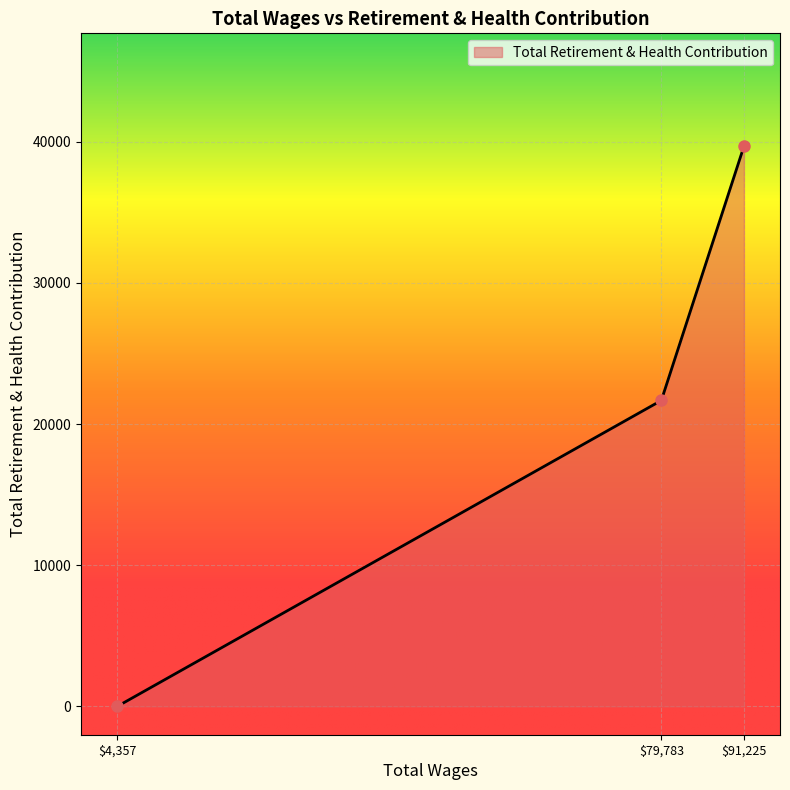

List the labels in order of value, largest first.

$91,225, $79,783, $4,357